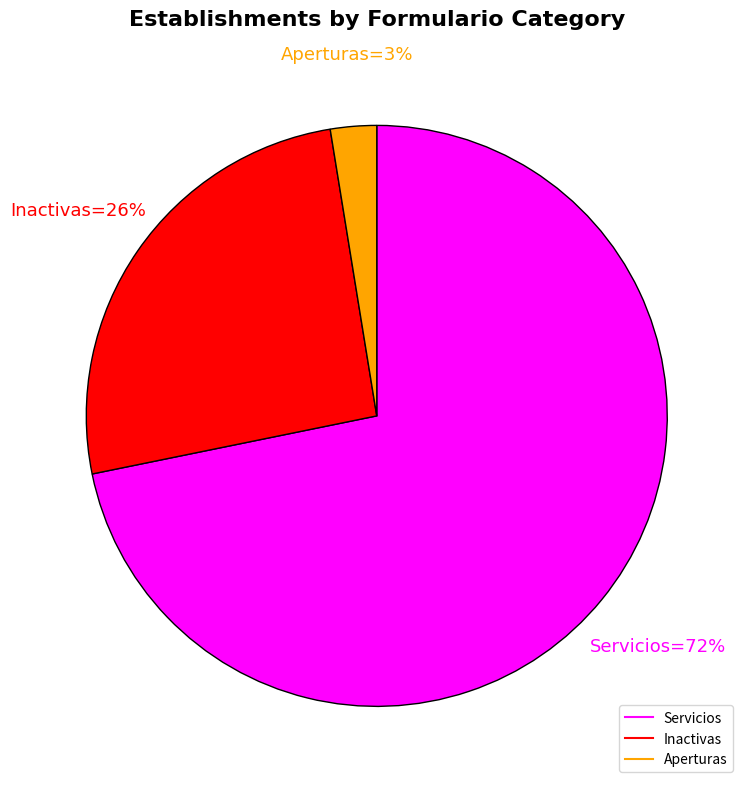

To the nearest percent, what is the average slice percentage?

33%